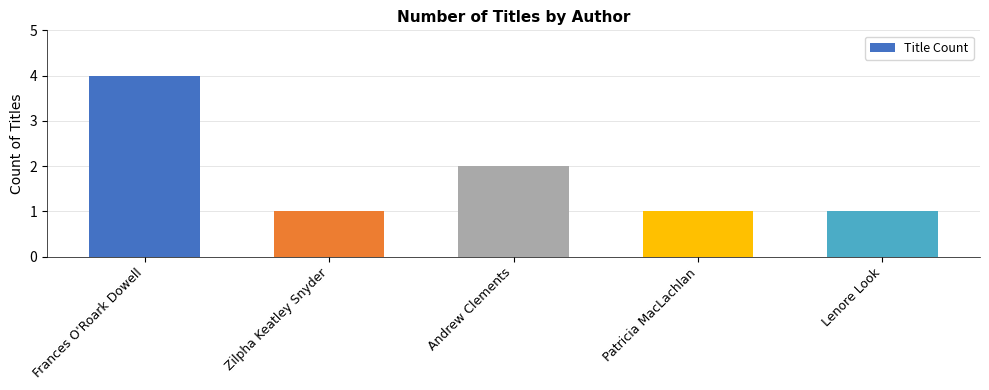

What is the maximum value shown in the chart?

4